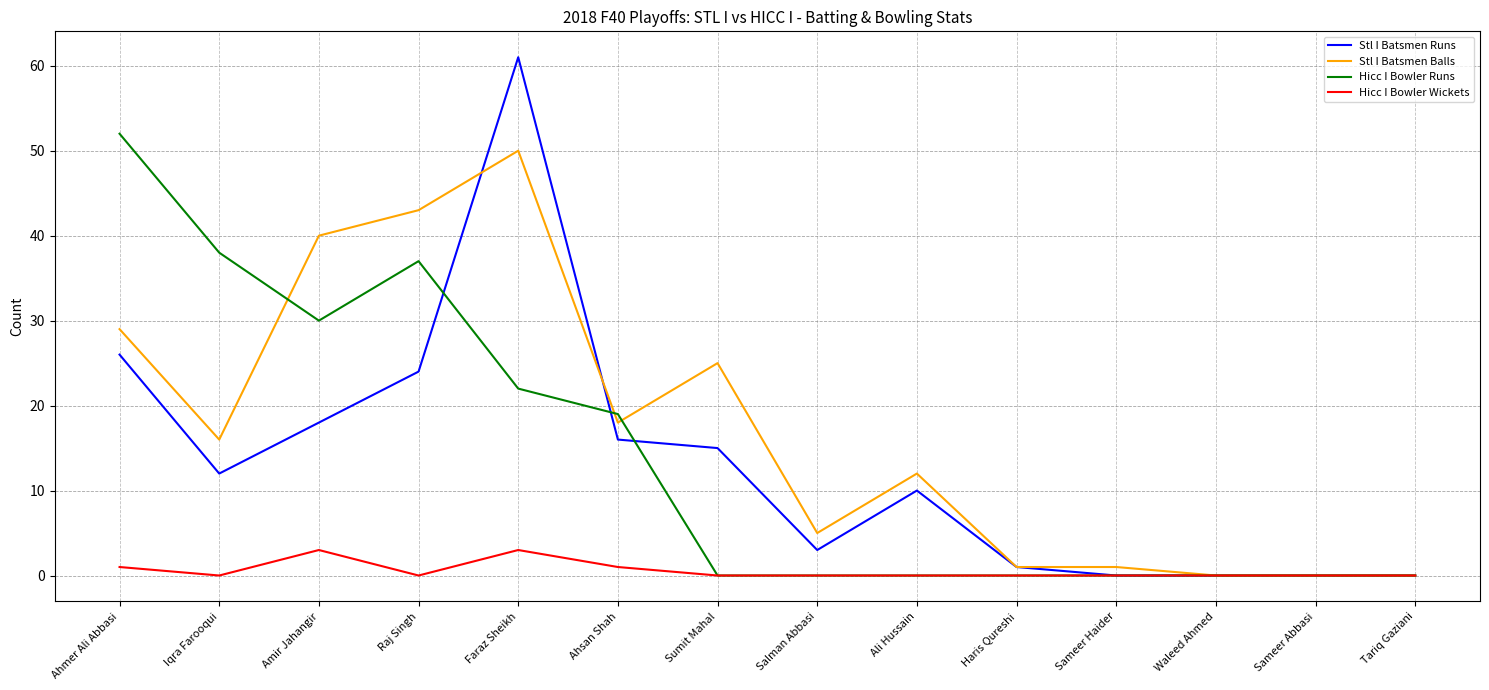

How many series are shown in this chart?

4